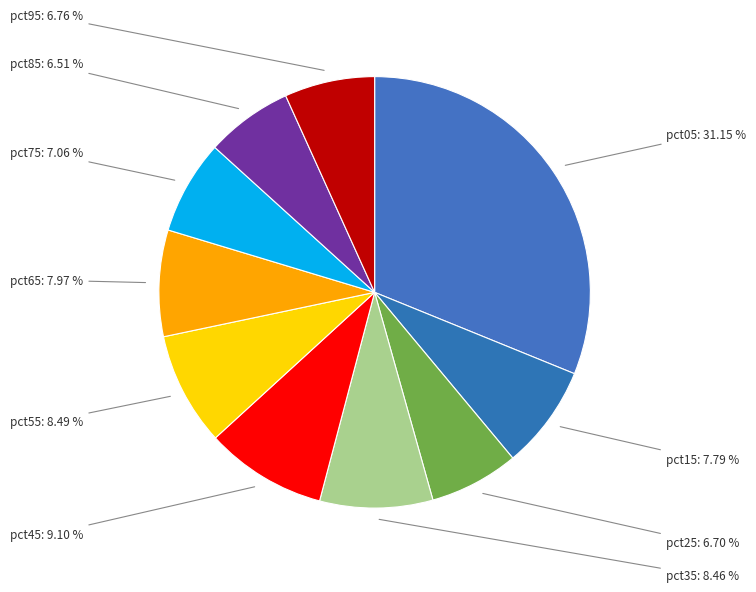

Which has a higher value, pct75 or pct45?

pct45